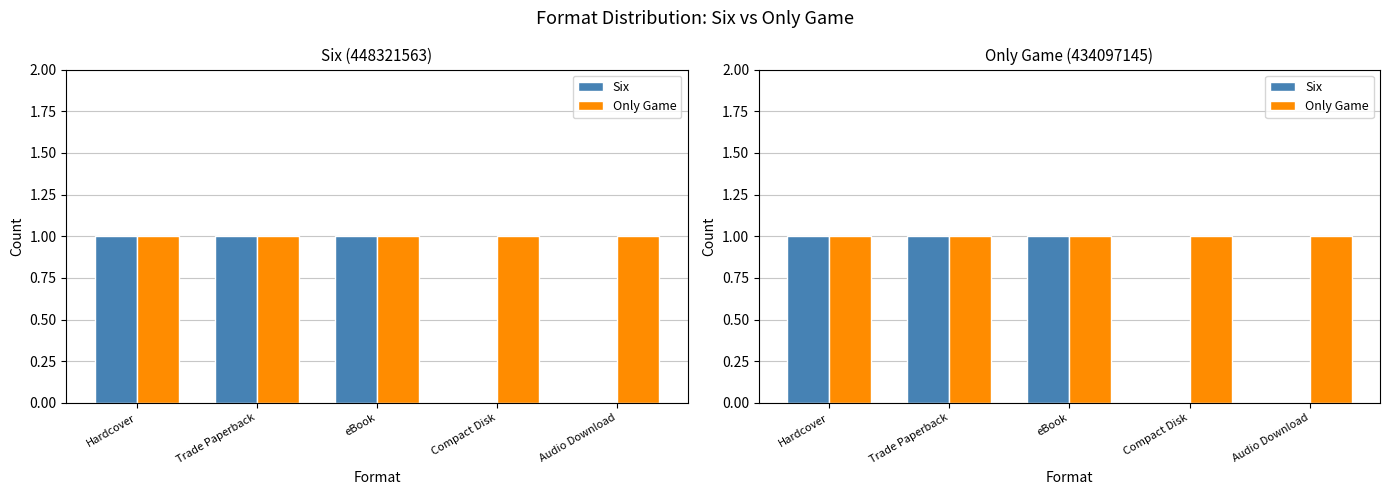

What position from the right is Trade Paperback?

4